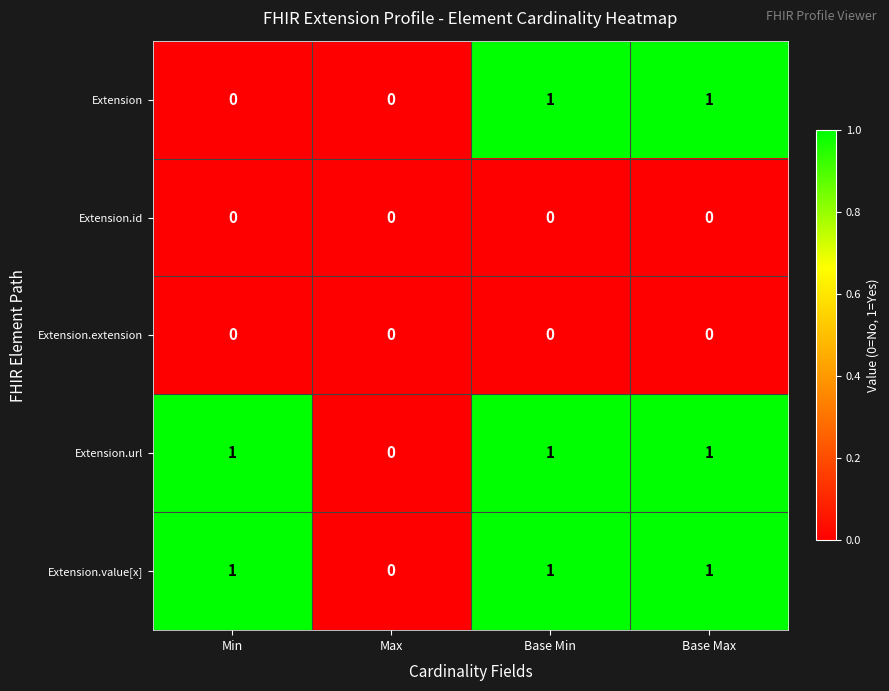

How many categories are shown in the chart?

4